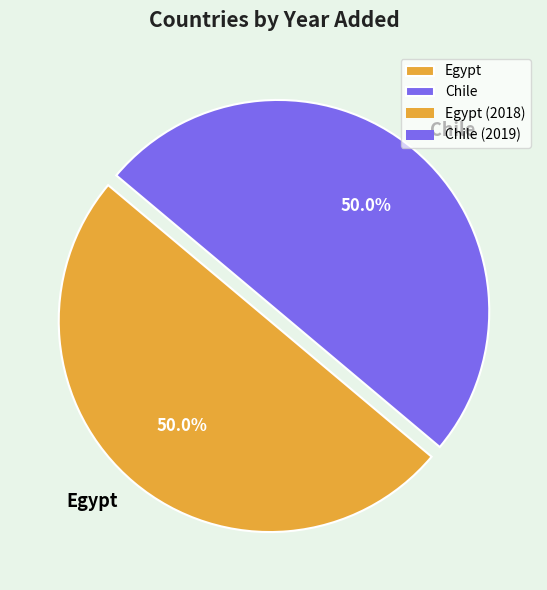

To the nearest percent, what percentage of the pie is Chile?

50%